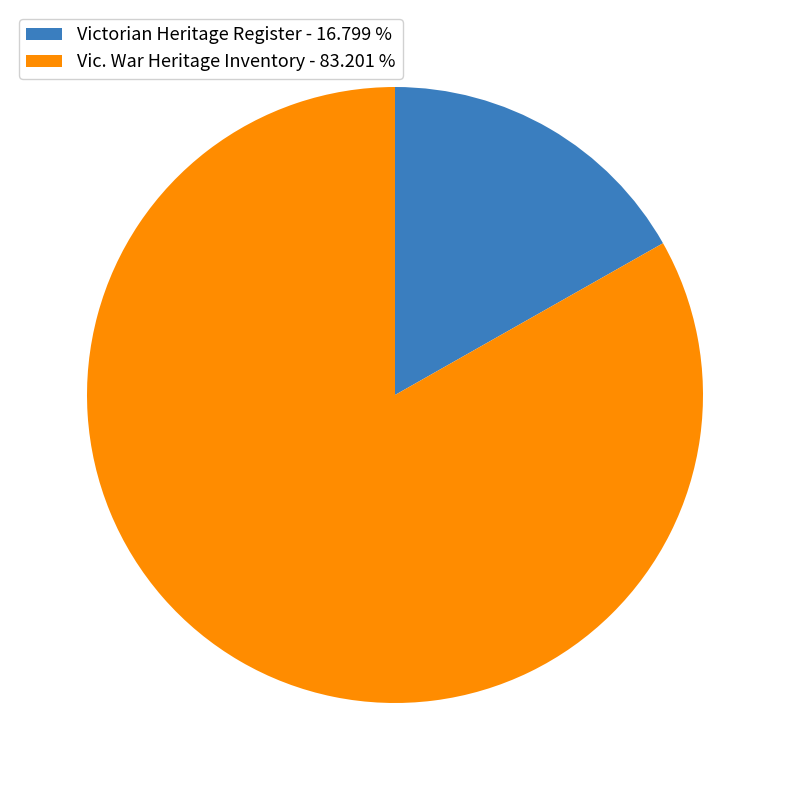

Do Vic. War Heritage Inventory and Victorian Heritage Register together represent more than half of the pie?

Yes